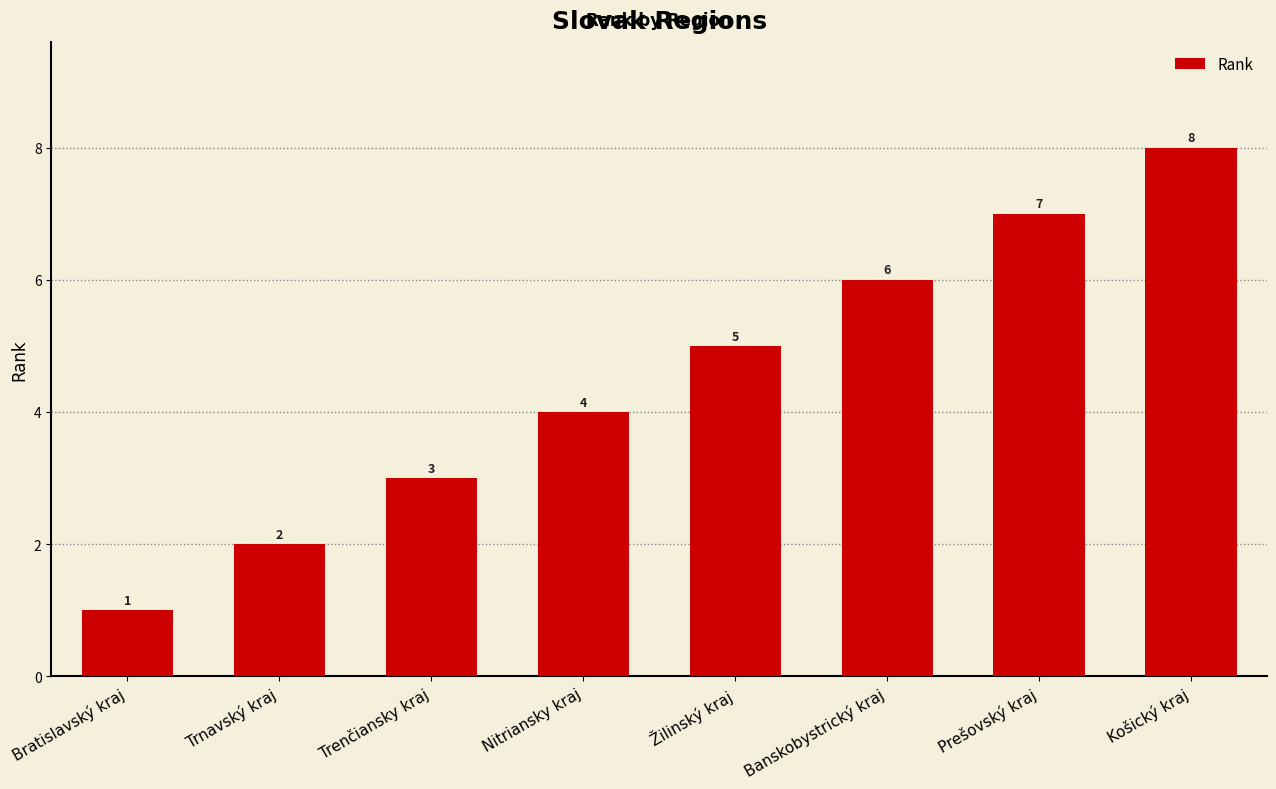

Rank the categories by value from highest to lowest.

Košický kraj, Prešovský kraj, Banskobystrický kraj, Žilinský kraj, Nitriansky kraj, Trenčiansky kraj, Trnavský kraj, Bratislavský kraj